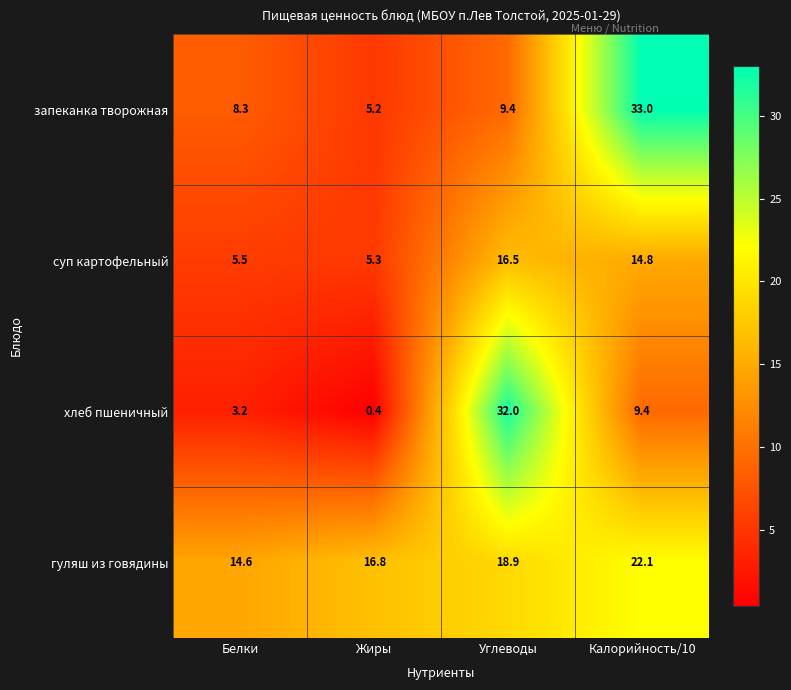

Which series has the largest range (max minus min)?

хлеб пшеничный